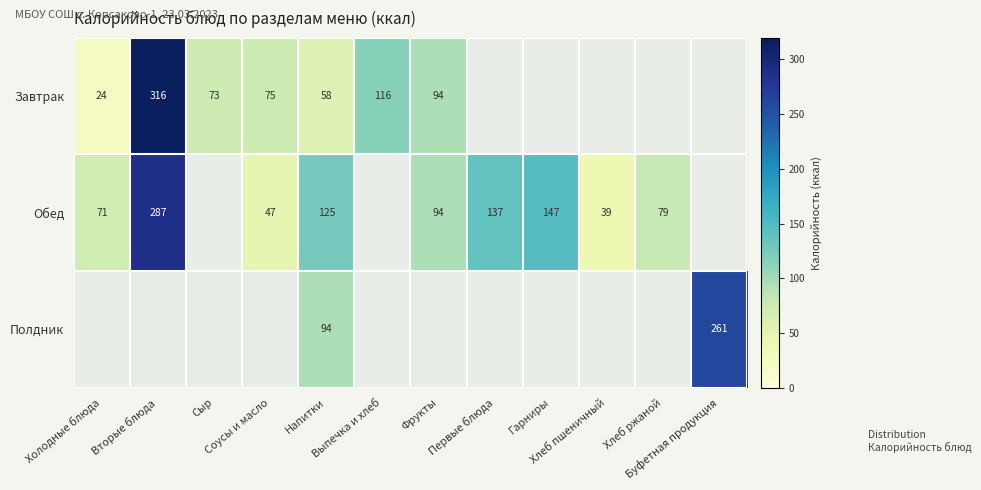

At how many categories does at least one series exceed 235?

2